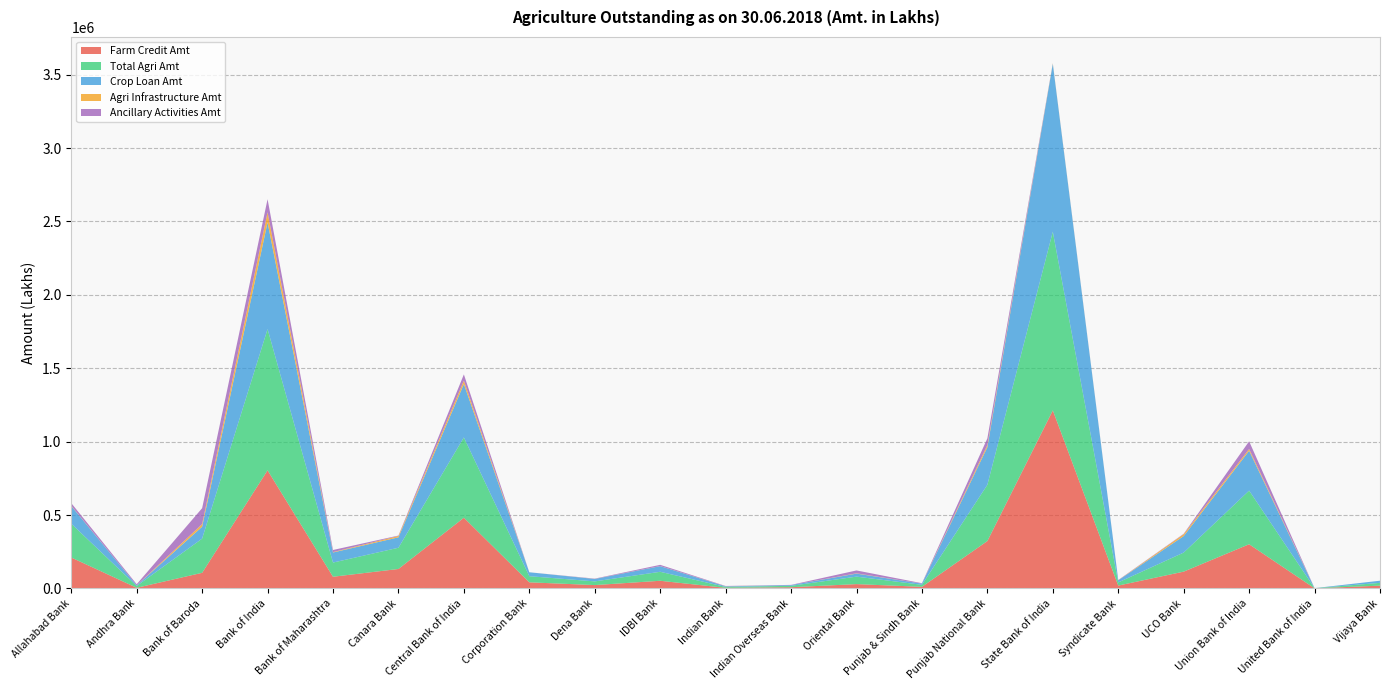

Reading right to left, what are all the values shown in this chart?

Farm Credit Amt: Vijaya Bank=18992.0	United Bank of India=756.0	Union Bank of India=301001.0	UCO Bank=114418.2	Syndicate Bank=19454.0	State Bank of India=1212933.0	Punjab National Bank=322851.2	Punjab & Sindh Bank=10940.1	Oriental Bank=29388.0	Indian Overseas Bank=8210.0	Indian Bank=3984.0	IDBI Bank=52196.0	Dena Bank=22772.0	Corporation Bank=41642.7	Central Bank of India=481546.0	Canara Bank=132554.0	Bank of Maharashtra=79586.0	Bank of India=804467.0	Bank of Baroda=106429.0	Andhra Bank=4400.0	Allahabad Bank=210687.0
Total Agri Amt: Vijaya Bank=18992.0	United Bank of India=837.0	Union Bank of India=365414.0	UCO Bank=129882.0	Syndicate Bank=21526.0	State Bank of India=1217131.0	Punjab National Bank=383101.0	Punjab & Sindh Bank=13667.1	Oriental Bank=50987.0	Indian Overseas Bank=9563.0	Indian Bank=6387.5	IDBI Bank=61152.0	Dena Bank=25147.0	Corporation Bank=41642.7	Central Bank of India=547308.0	Canara Bank=144665.2	Bank of Maharashtra=96631.0	Bank of India=962464.0	Bank of Baroda=232883.0	Andhra Bank=12418.0	Allahabad Bank=230528.0
Crop Loan Amt: Vijaya Bank=14637.0	United Bank of India=252.0	Union Bank of India=271397.0	UCO Bank=112455.0	Syndicate Bank=14575.0	State Bank of India=1143762.0	Punjab National Bank=256389.6	Punjab & Sindh Bank=8213.1	Oriental Bank=20588.0	Indian Overseas Bank=5050.0	Indian Bank=3984.0	IDBI Bank=38434.0	Dena Bank=16625.0	Corporation Bank=26776.8	Central Bank of India=363495.0	Canara Bank=70920.0	Bank of Maharashtra=68645.0	Bank of India=726586.0	Bank of Baroda=80850.0	Andhra Bank=3796.0	Allahabad Bank=120354.0
Agri Infrastructure Amt: Vijaya Bank=0.0	United Bank of India=39.0	Union Bank of India=12095.0	UCO Bank=12609.0	Syndicate Bank=467.0	State Bank of India=3285.0	Punjab National Bank=14408.0	Punjab & Sindh Bank=0.0	Oriental Bank=1916.0	Indian Overseas Bank=11.0	Indian Bank=748.0	IDBI Bank=502.0	Dena Bank=518.0	Corporation Bank=0.0	Central Bank of India=23220.0	Canara Bank=9350.0	Bank of Maharashtra=2779.0	Bank of India=69268.0	Bank of Baroda=18224.0	Andhra Bank=0.0	Allahabad Bank=1766.0
Ancillary Activities Amt: Vijaya Bank=0.0	United Bank of India=42.0	Union Bank of India=52318.0	UCO Bank=2854.7	Syndicate Bank=1605.0	State Bank of India=913.0	Punjab National Bank=45841.8	Punjab & Sindh Bank=2727.0	Oriental Bank=19683.0	Indian Overseas Bank=1342.0	Indian Bank=1655.5	IDBI Bank=8454.0	Dena Bank=1857.0	Corporation Bank=0.0	Central Bank of India=42542.0	Canara Bank=2761.2	Bank of Maharashtra=14266.0	Bank of India=88729.0	Bank of Baroda=108230.0	Andhra Bank=8018.0	Allahabad Bank=18075.0